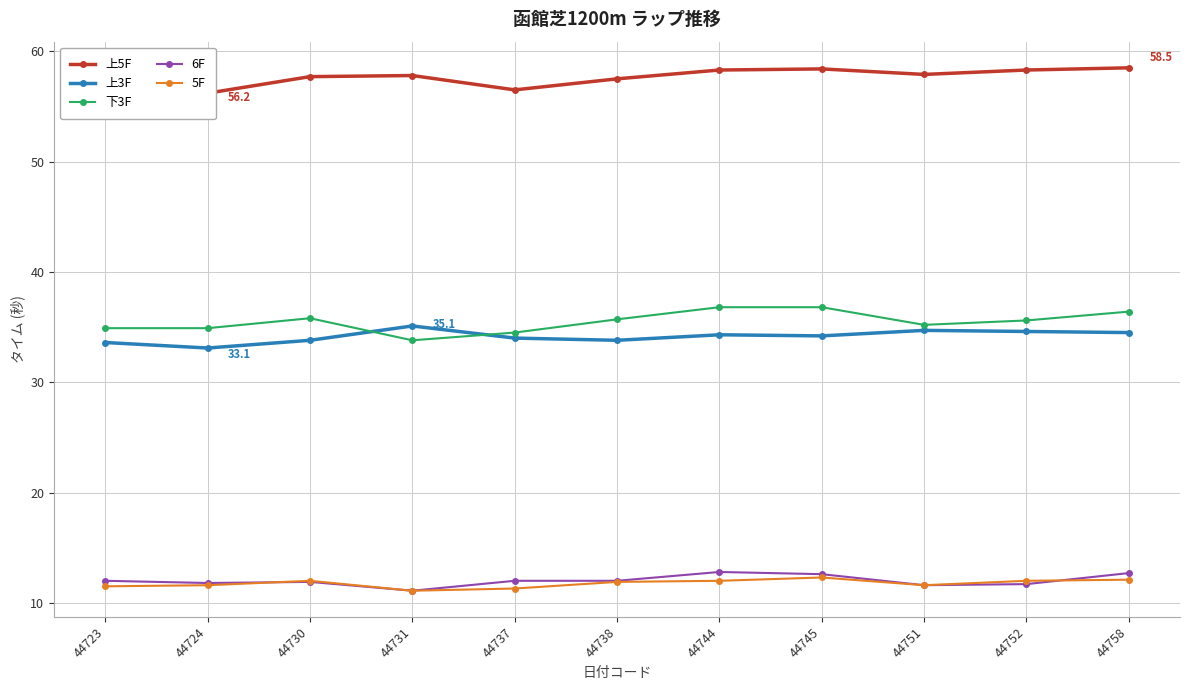

Does the chart display data point markers on the line(s)?

Yes